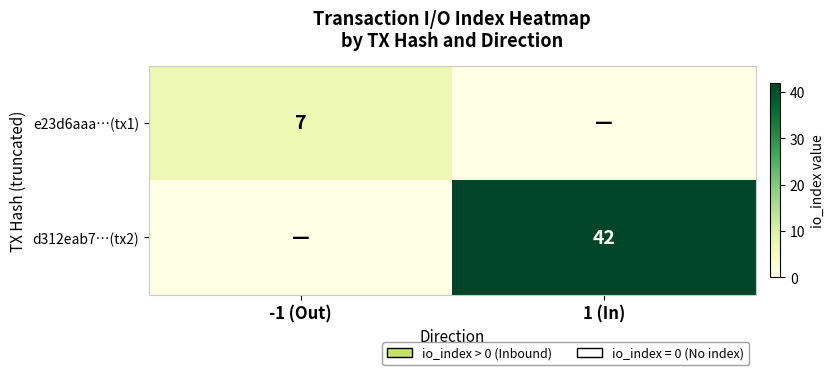

How many data points does each series have?

2